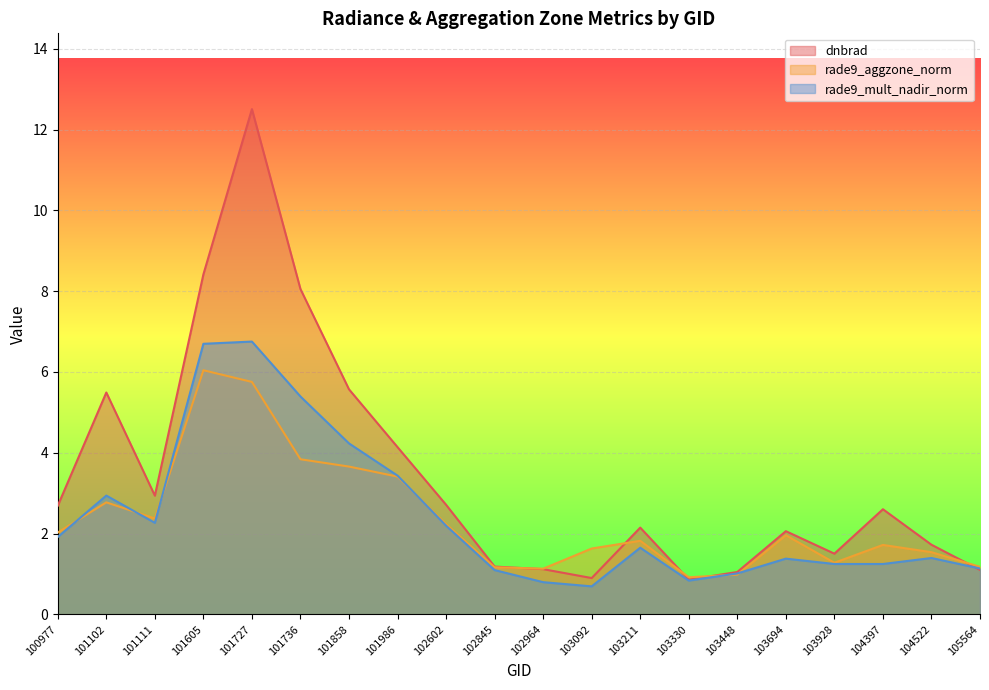

True or false: dnbrad has more than 0 interior local peaks.

True